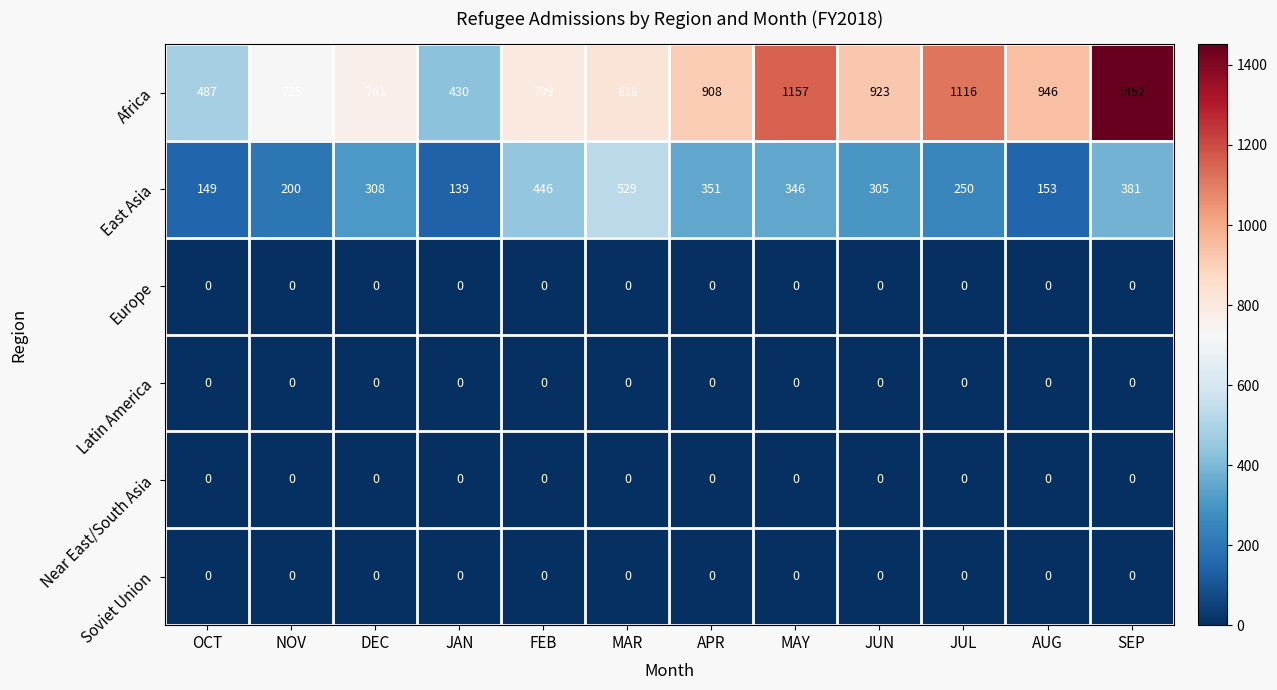

What is the difference between the highest and lowest values at FEB?

799